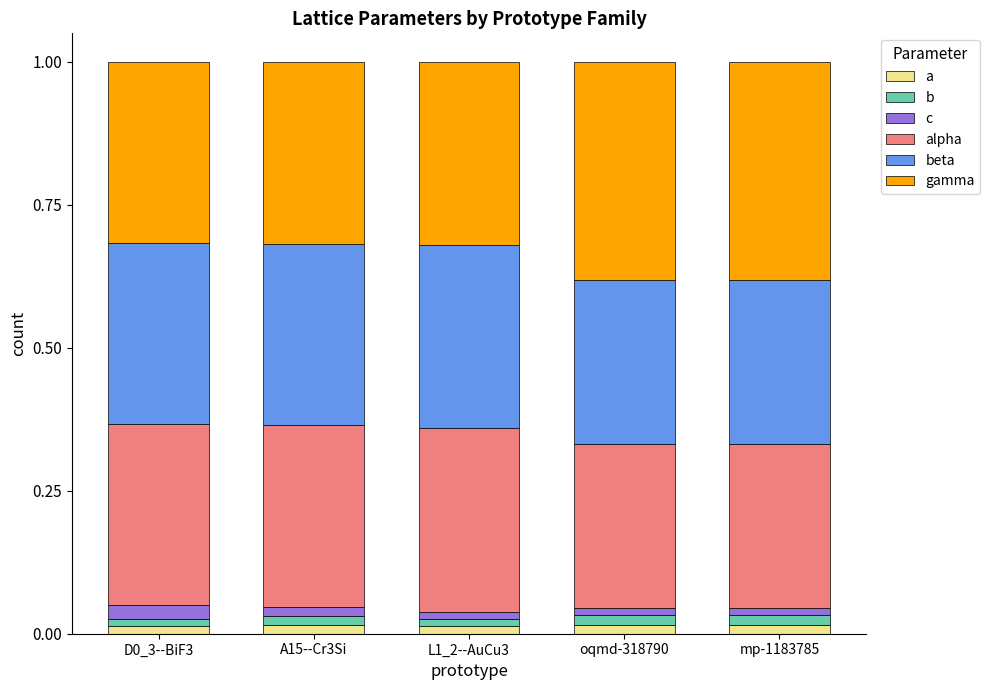

Does the chart contain any negative values?

No